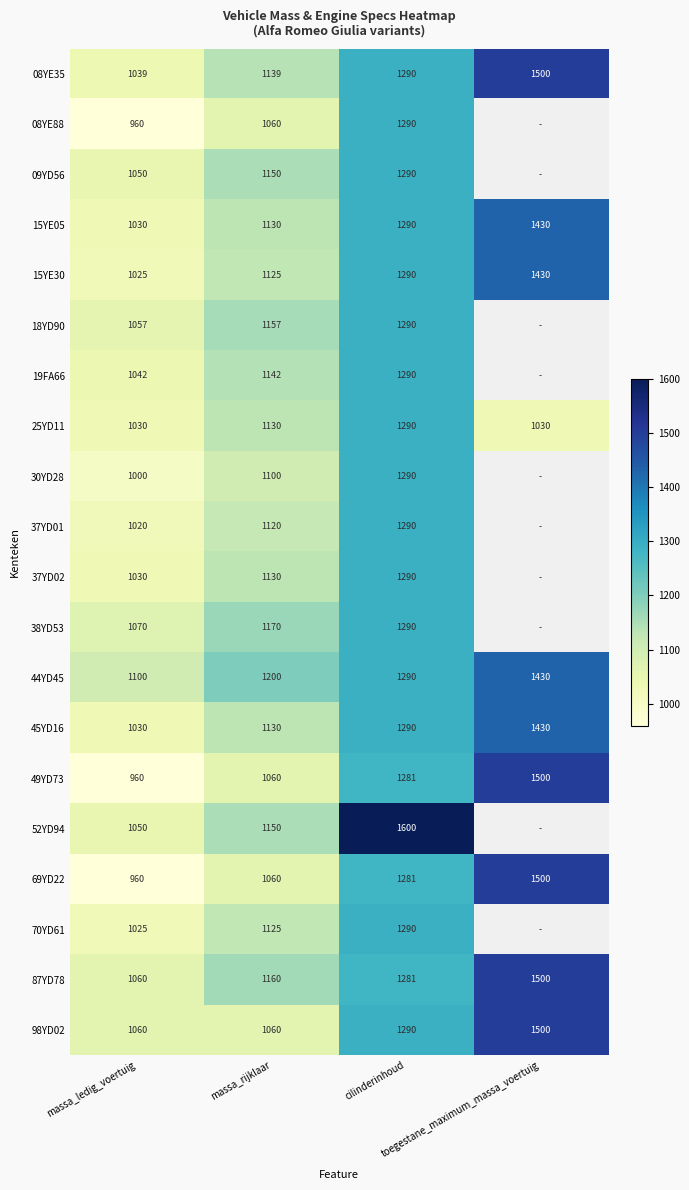

Count the 69YD22 values in the range 1060 to 1500.

3